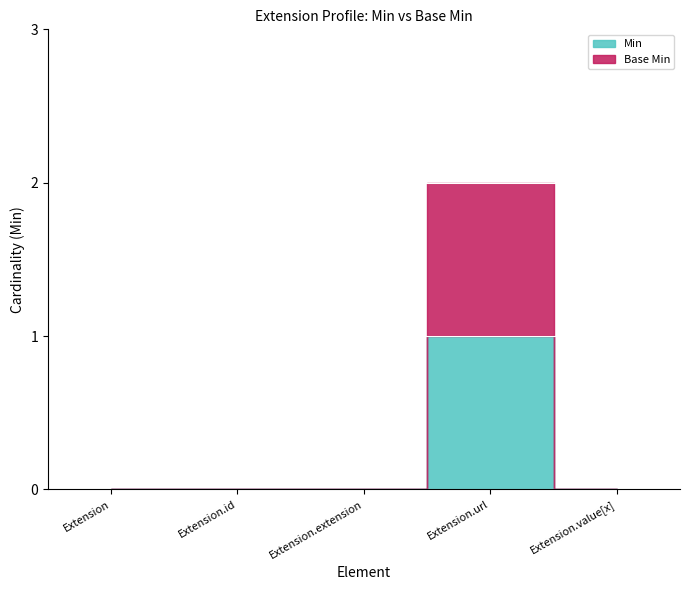

The value of Base Min at Extension.id is 0. True or false?

True